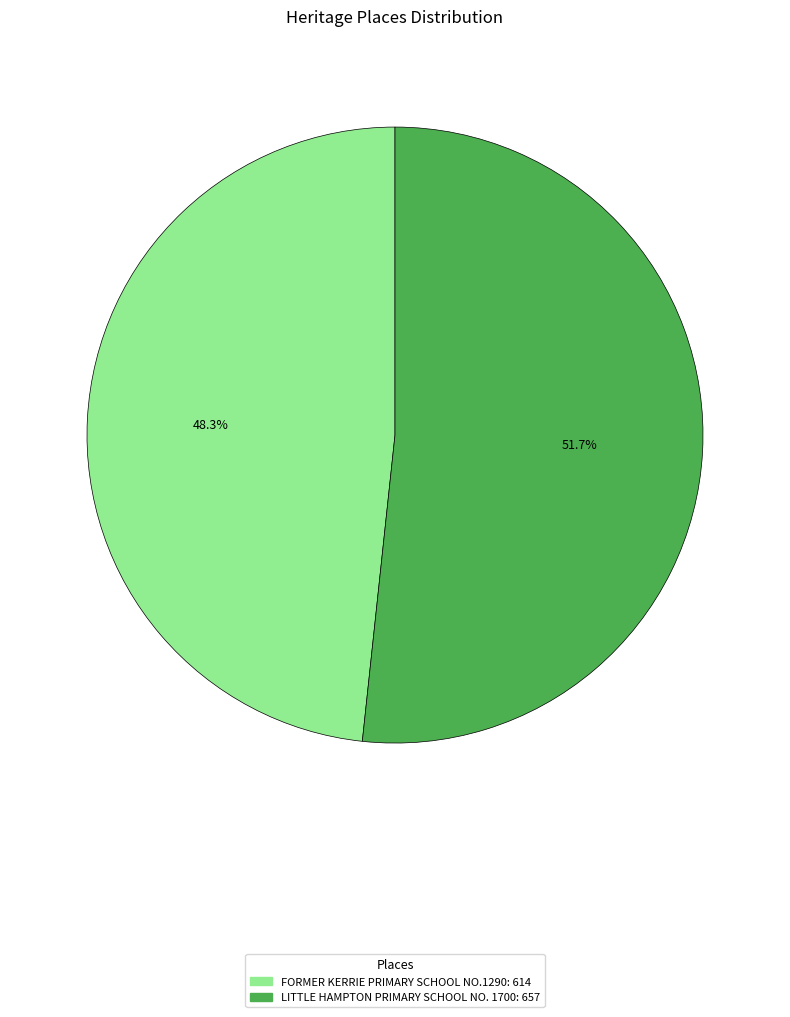

How many segments does this pie chart have?

2